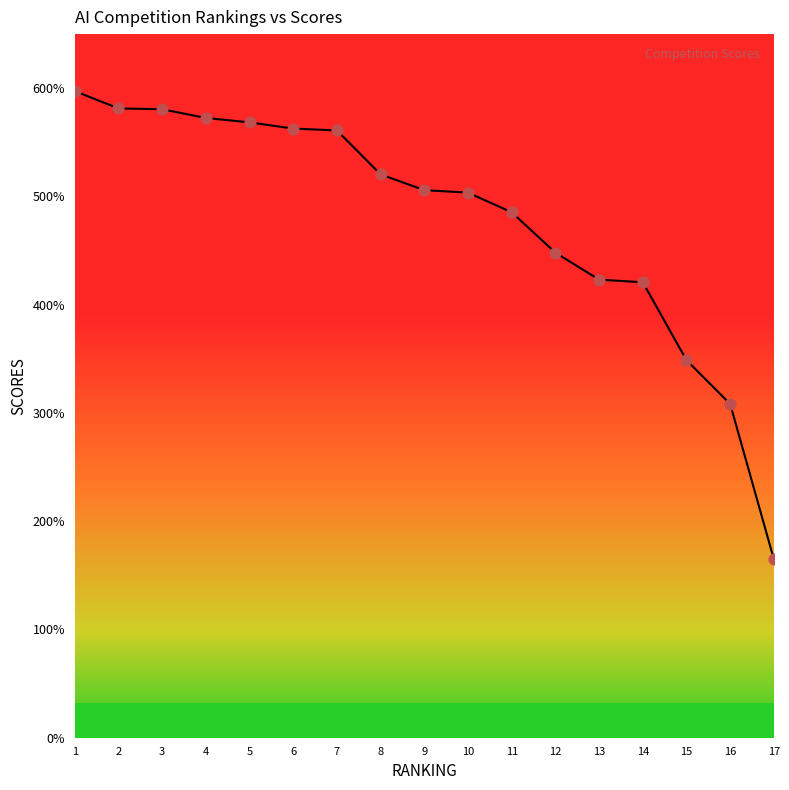

Between 7 and 17, which is larger?

7